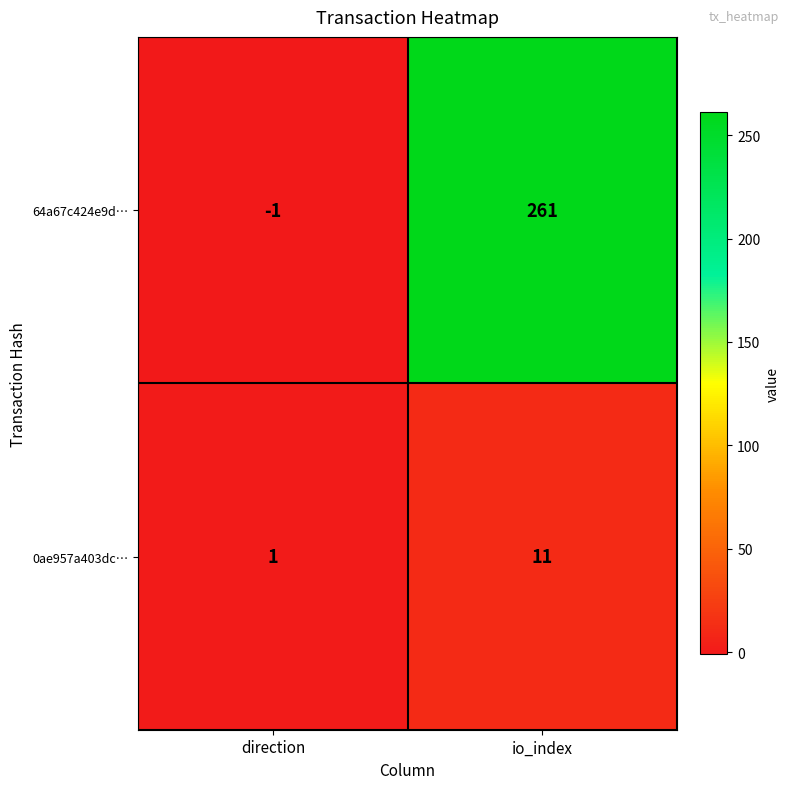

The 0ae957a403dc… series shows 1 at direction. True or false?

True